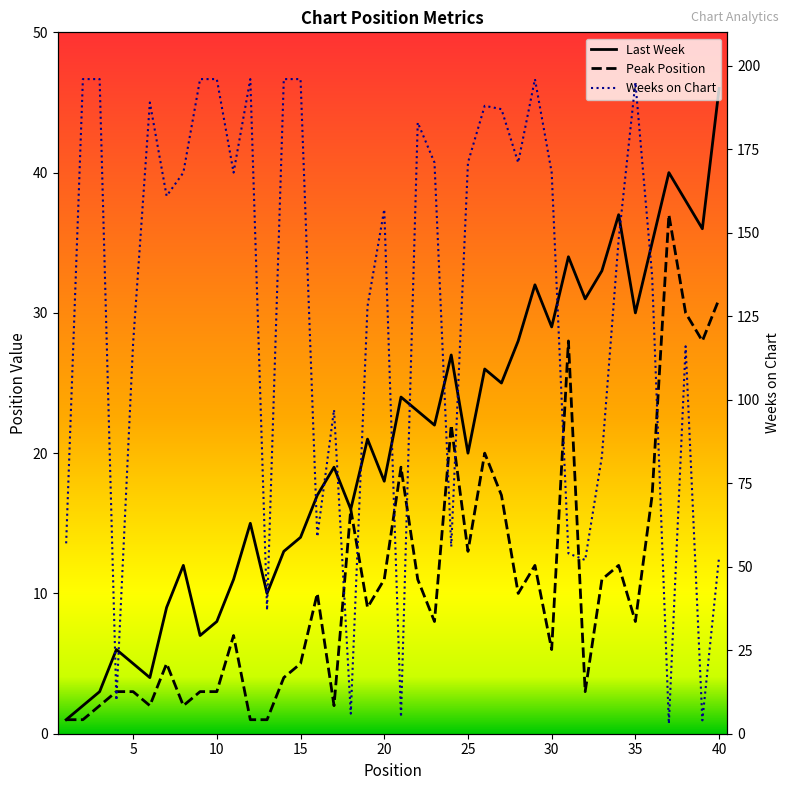

Which label corresponds to the largest value in the chart?

2